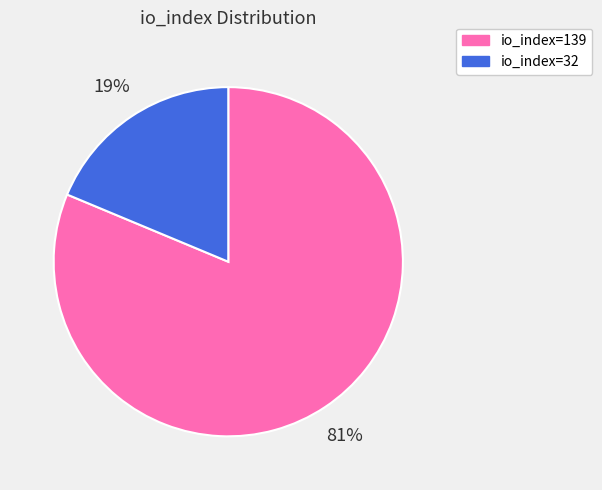

Which has a higher value, io_index=32 or io_index=139?

io_index=139